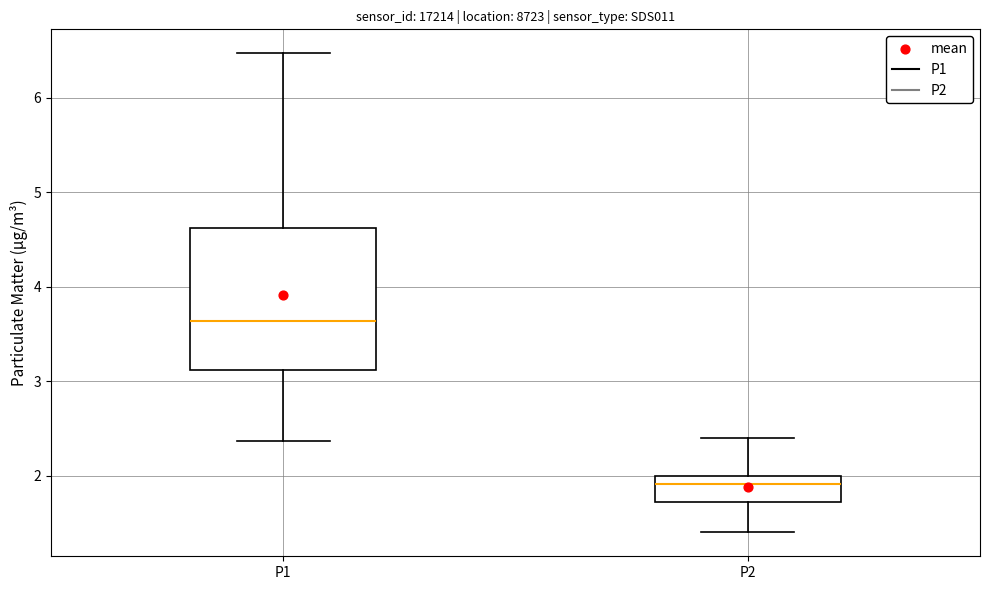

Reading left to right, transcribe this box plot: for each box, give where its median line is, the range the box spans, and where its two whiskers end, as read against the y-axis. The values are not printed on the chart, so give them approximately, as read against the axis.

P1: median 3.6, box 3.1 to 4.6, whiskers 2.4 to 6.5
P2: median 1.9, box 1.7 to 2.0, whiskers 1.4 to 2.4